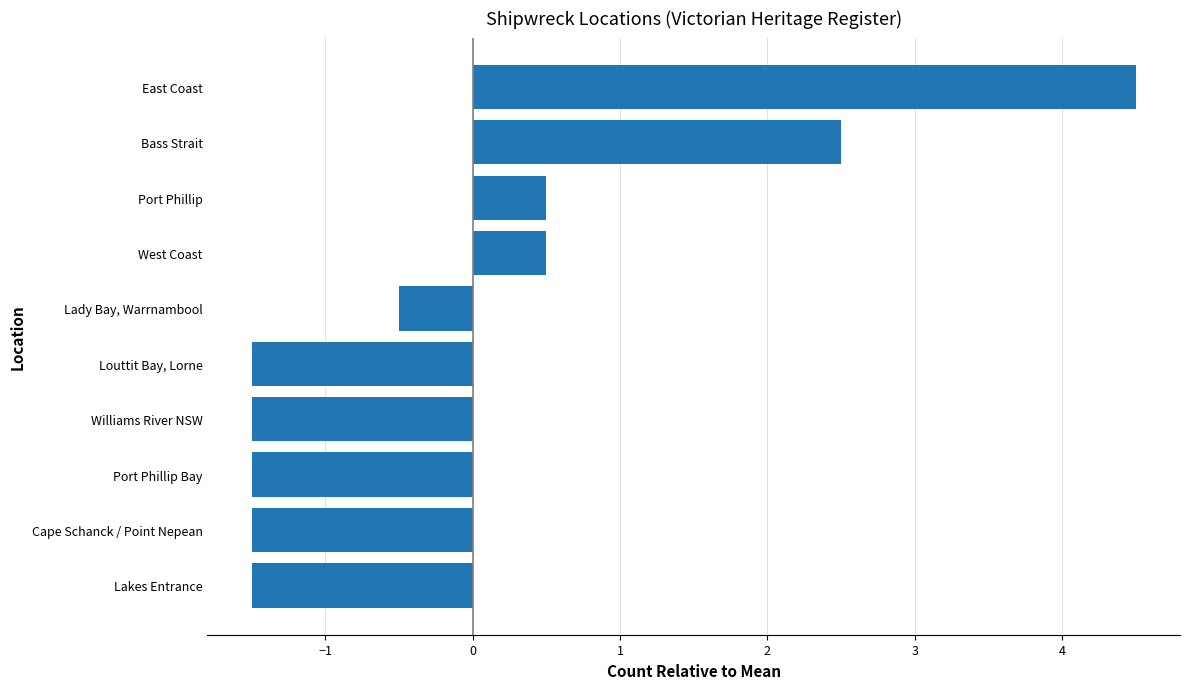

What is the greatest value displayed?

4.5